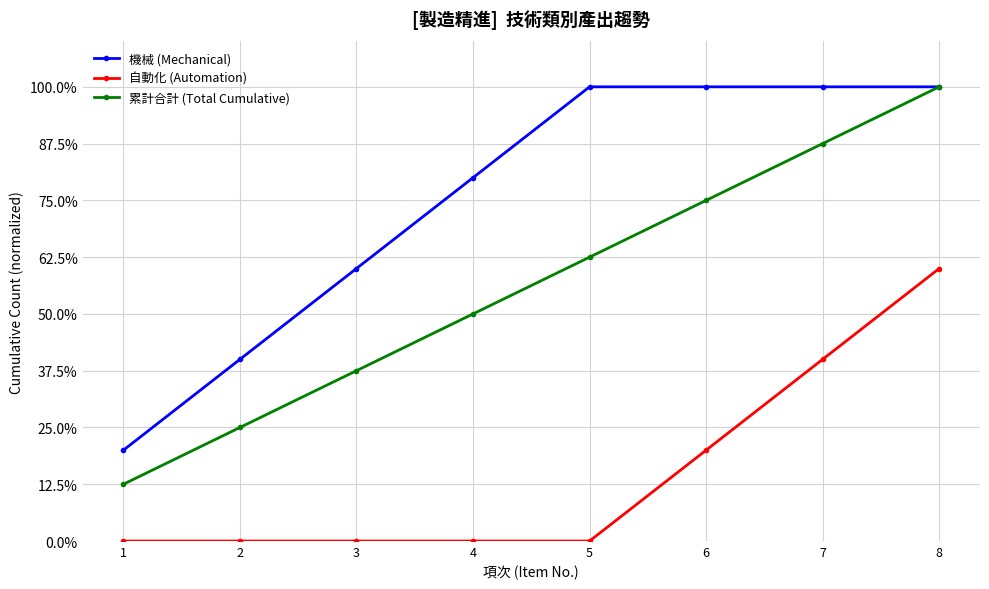

Reading right to left, extract all data points from this chart.

機械 (Mechanical): 8=1.0	7=1.0	6=1.0	5=1.0	4=0.8	3=0.6	2=0.4	1=0.2
自動化 (Automation): 8=0.6	7=0.4	6=0.2	5=0.0	4=0.0	3=0.0	2=0.0	1=0.0
累計合計 (Total Cumulative): 8=1.0	7=0.9	6=0.8	5=0.6	4=0.5	3=0.4	2=0.2	1=0.1